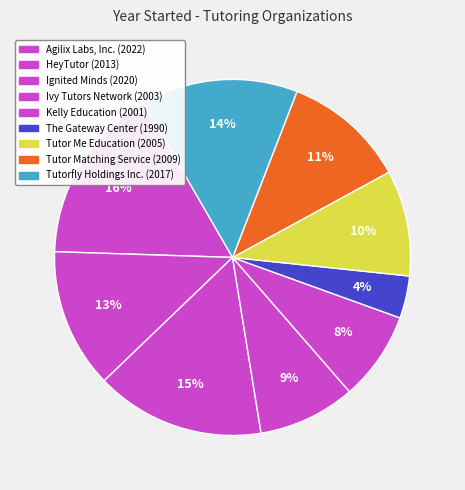

Which slice is the smallest?

The Gateway Center for Education